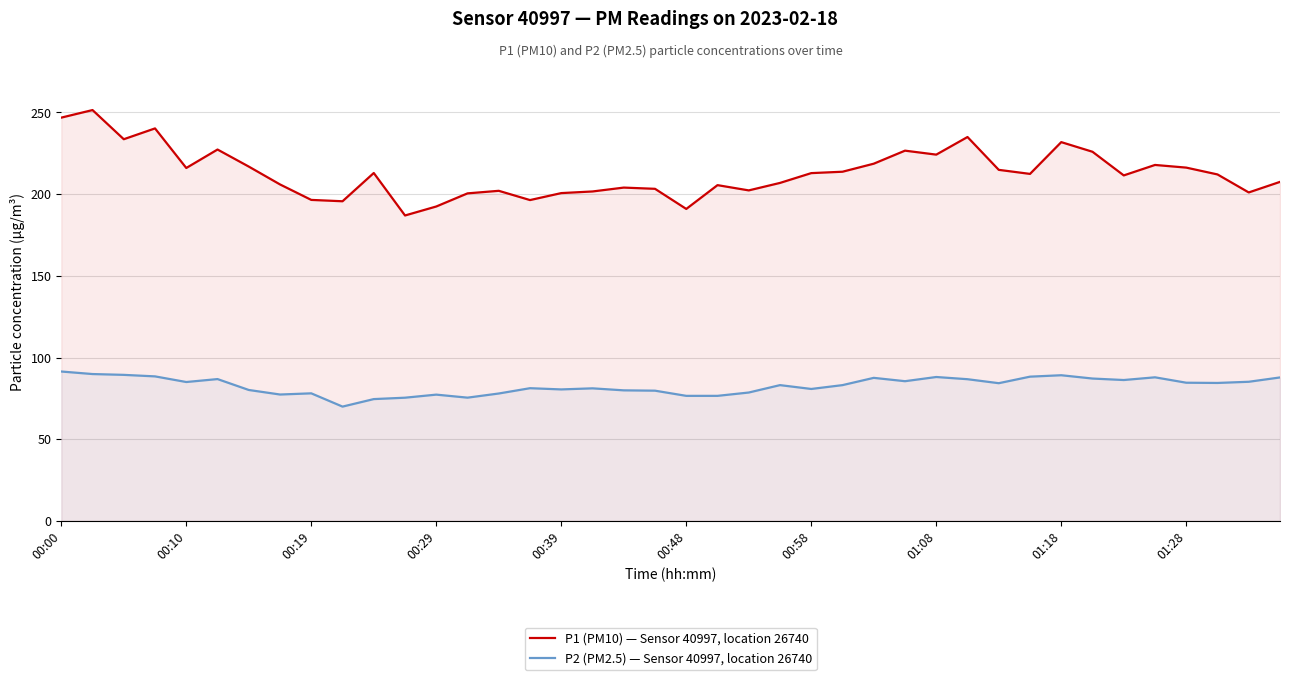

Is the value of P2 (PM2.5) — Sensor 40997, location 26740 at 00:48 greater than the value of P1 (PM10) — Sensor 40997, location 26740 at 01:08?

No